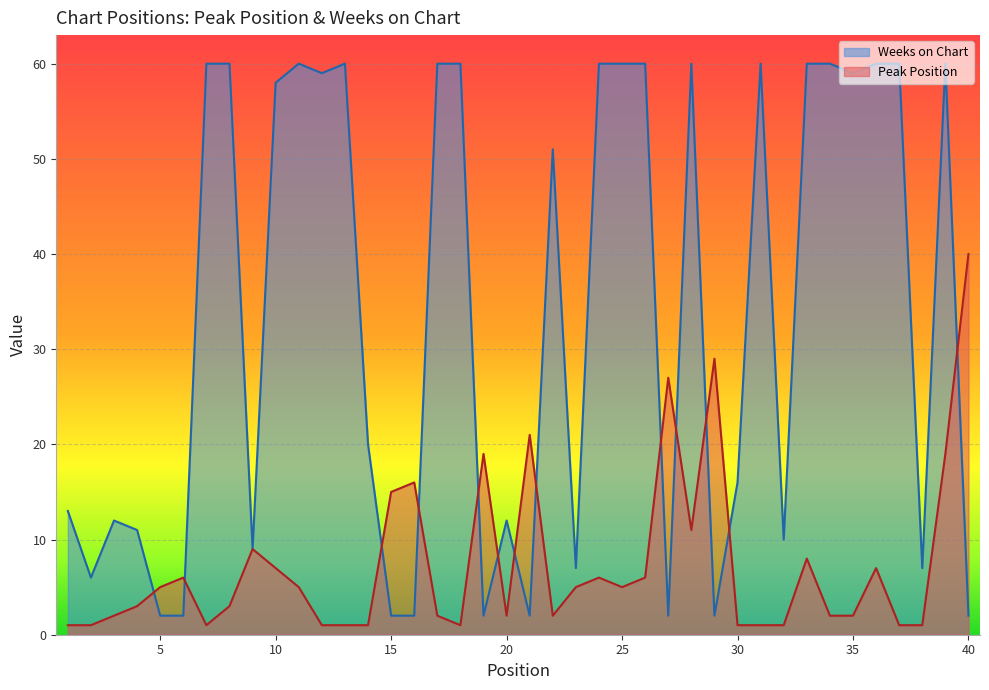

At which label does Weeks on Chart reach its minimum?

5